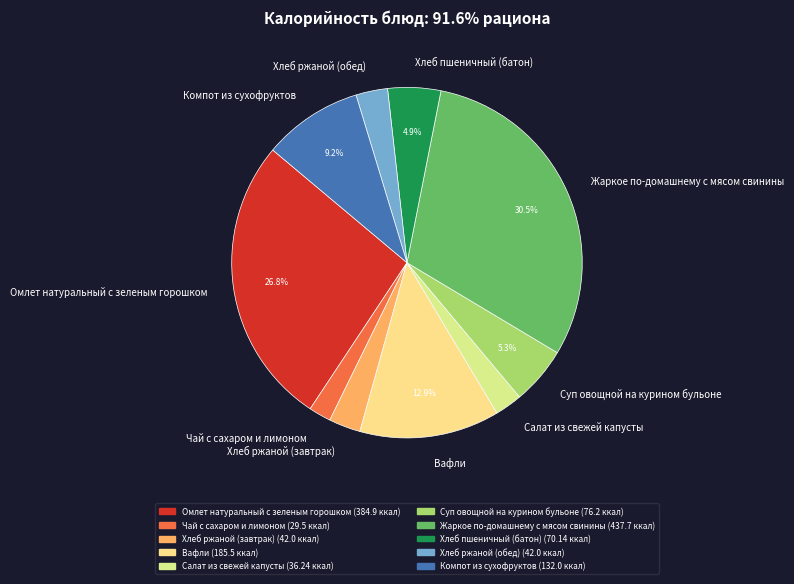

How many segments does this pie chart have?

10